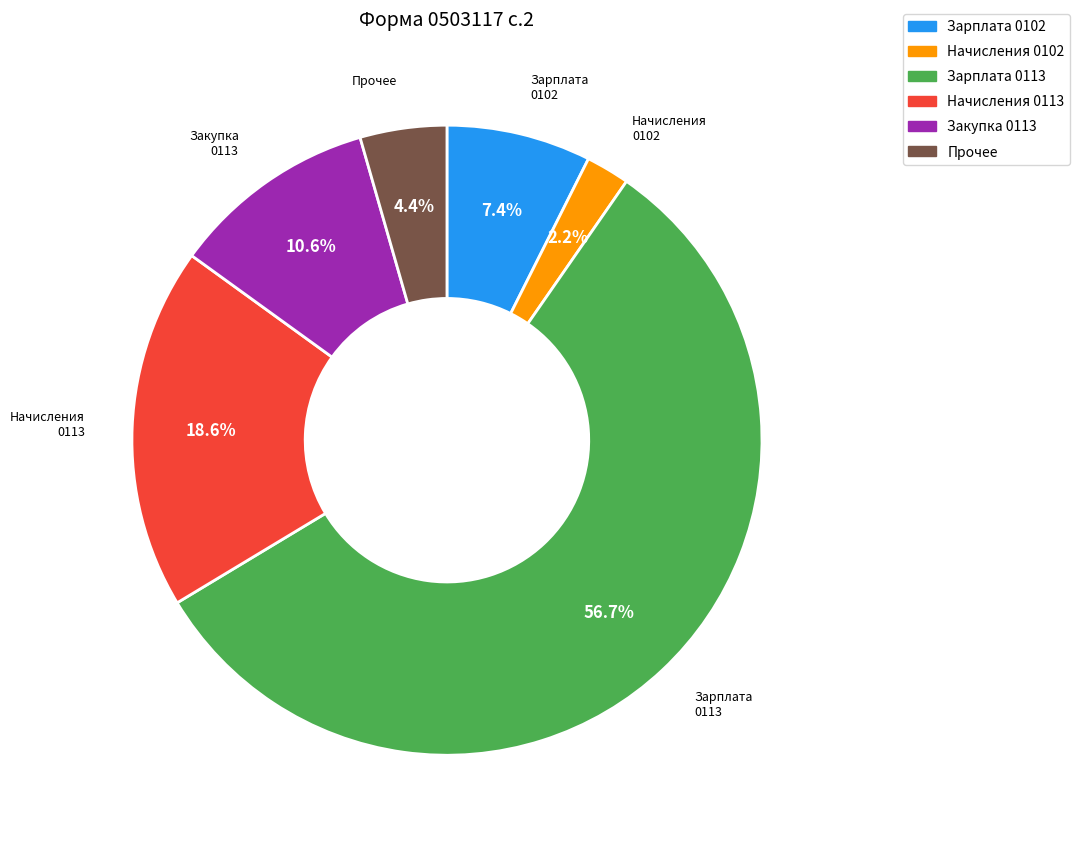

Which slice is the largest?

Заработная плата (0113)